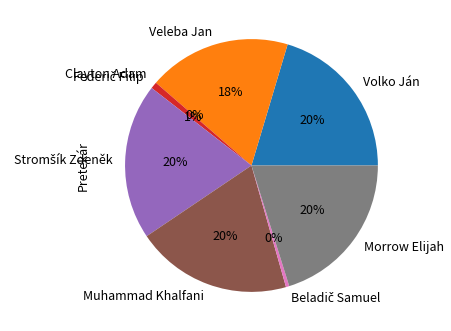

Does Morrow Elijah represent more than half of the total?

No